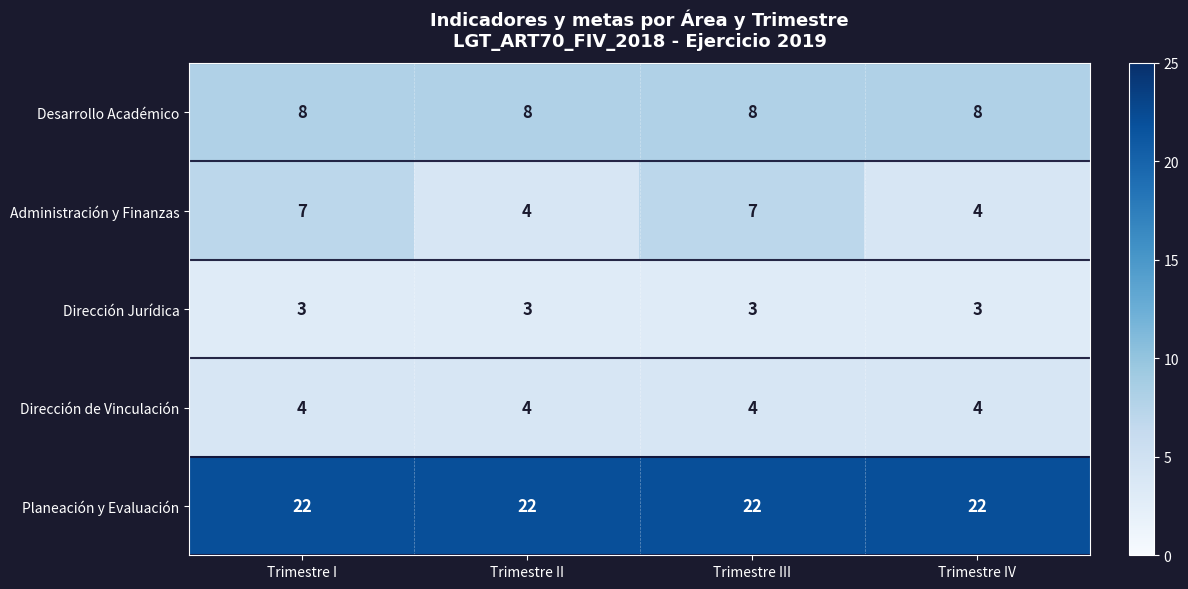

Reading left to right, list all the values displayed in this chart.

Desarrollo Académico: Trimestre I=8	Trimestre II=8	Trimestre III=8	Trimestre IV=8
Administración y Finanzas: Trimestre I=7	Trimestre II=4	Trimestre III=7	Trimestre IV=4
Dirección Jurídica: Trimestre I=3	Trimestre II=3	Trimestre III=3	Trimestre IV=3
Dirección de Vinculación: Trimestre I=4	Trimestre II=4	Trimestre III=4	Trimestre IV=4
Planeación y Evaluación: Trimestre I=22	Trimestre II=22	Trimestre III=22	Trimestre IV=22